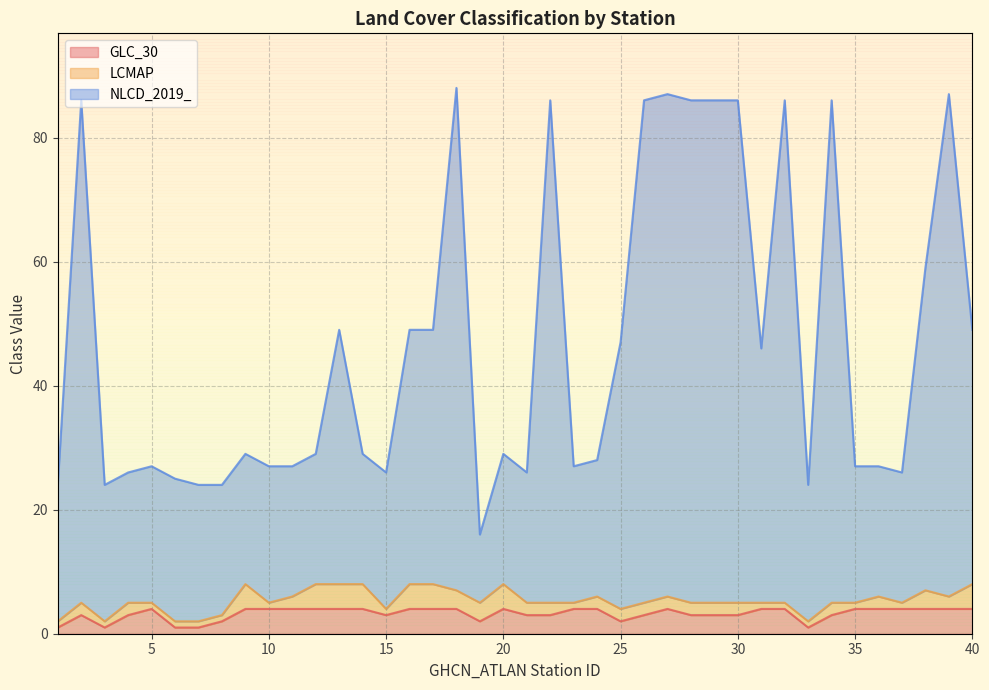

Which series has the largest range (max minus min)?

NLCD_2019_